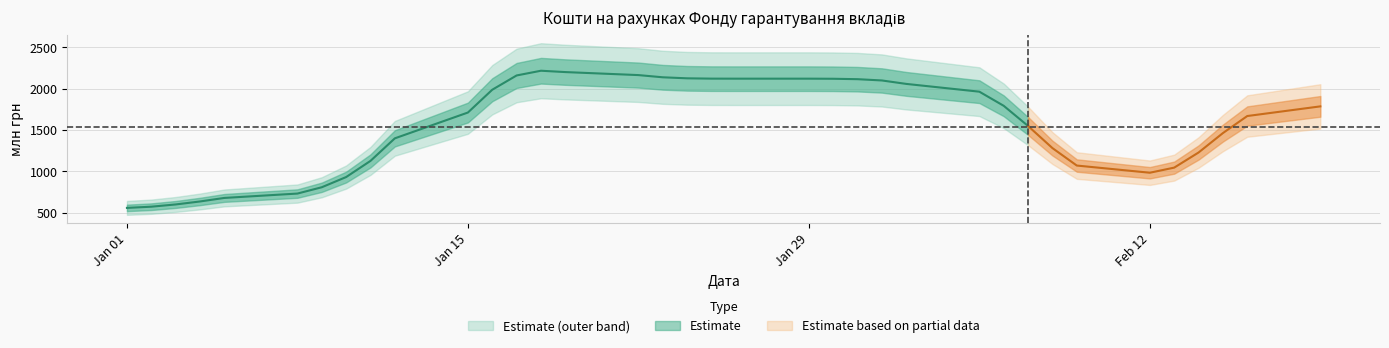

The value at 2024-01-23 is 3627.7. True or false?

False